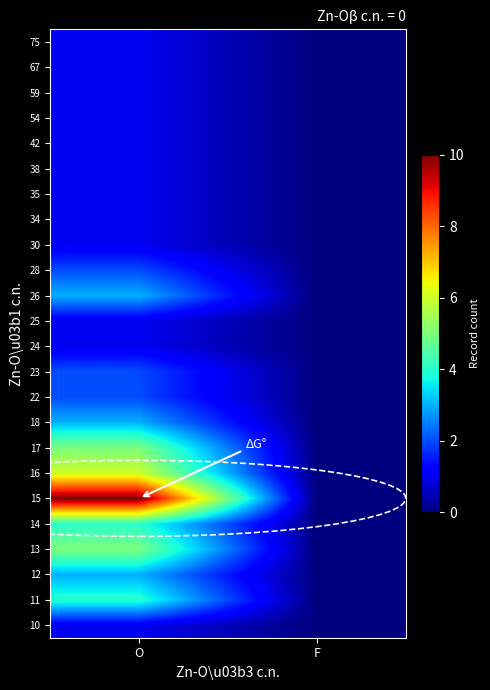

Reading left to right, list all the values displayed in this chart.

10: O=1	F=0
11: O=4	F=0
12: O=3	F=0
13: O=5	F=0
14: O=4	F=0
15: O=10	F=0
16: O=6	F=0
17: O=5	F=0
18: O=3	F=0
22: O=2	F=0
23: O=2	F=0
24: O=1	F=0
25: O=1	F=0
26: O=3	F=0
28: O=2	F=0
30: O=1	F=0
34: O=1	F=0
35: O=1	F=0
38: O=1	F=0
42: O=1	F=0
54: O=1	F=0
59: O=1	F=0
67: O=1	F=0
75: O=1	F=0